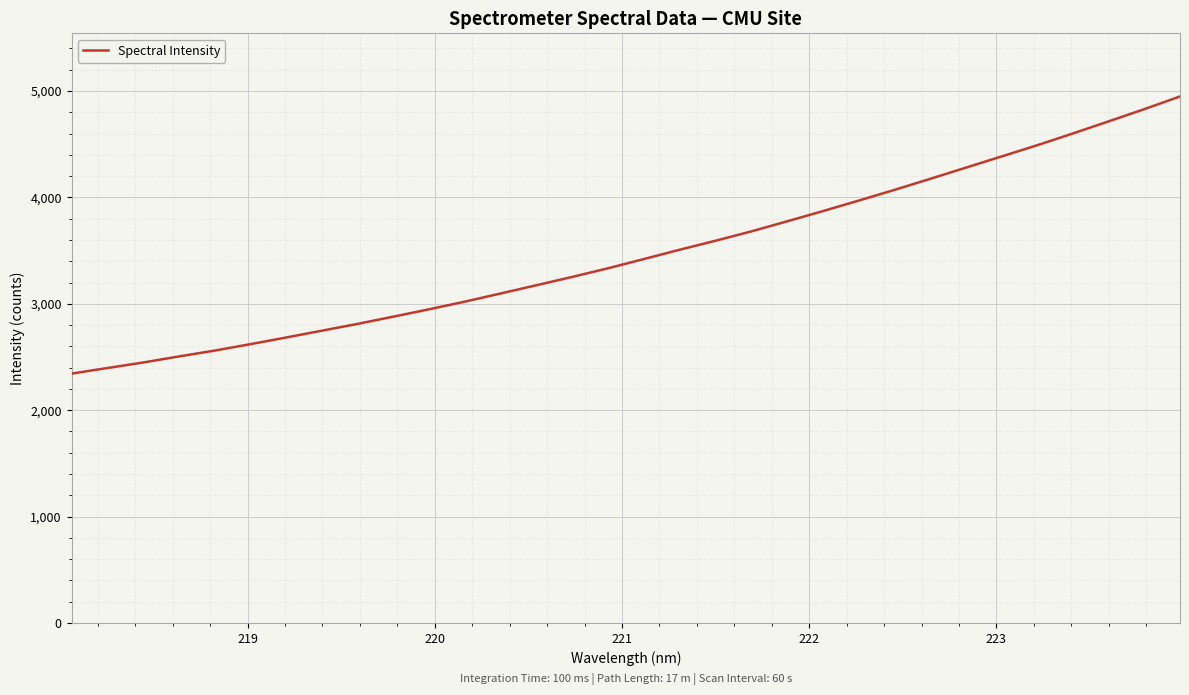

What is the smallest value displayed?

2343.8